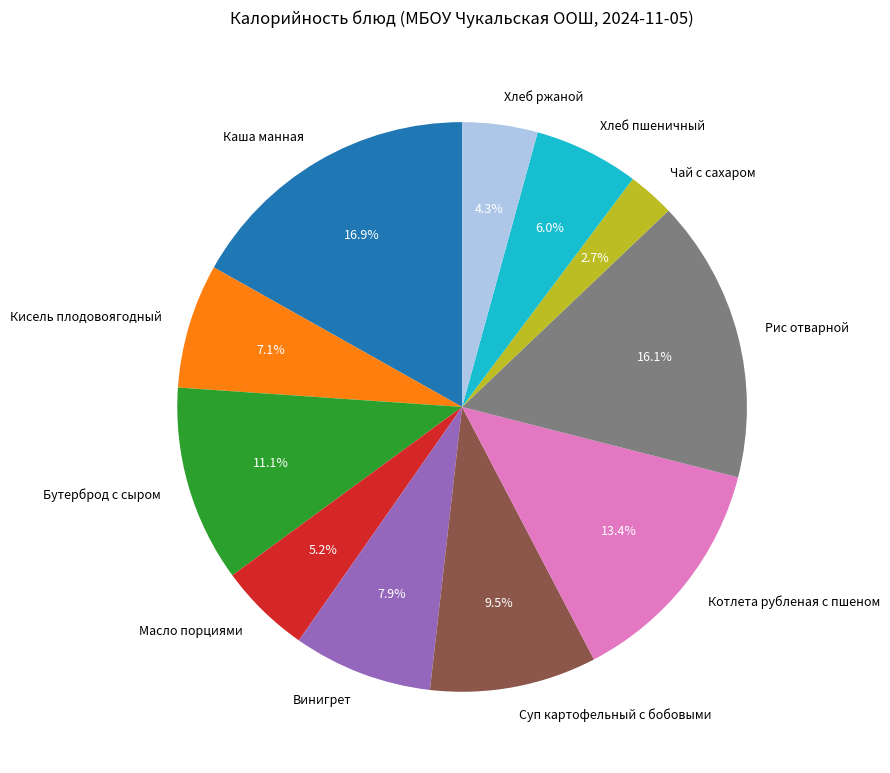

The Котлета рубленая с пшеном slice represents 13% of the pie. True or false?

True